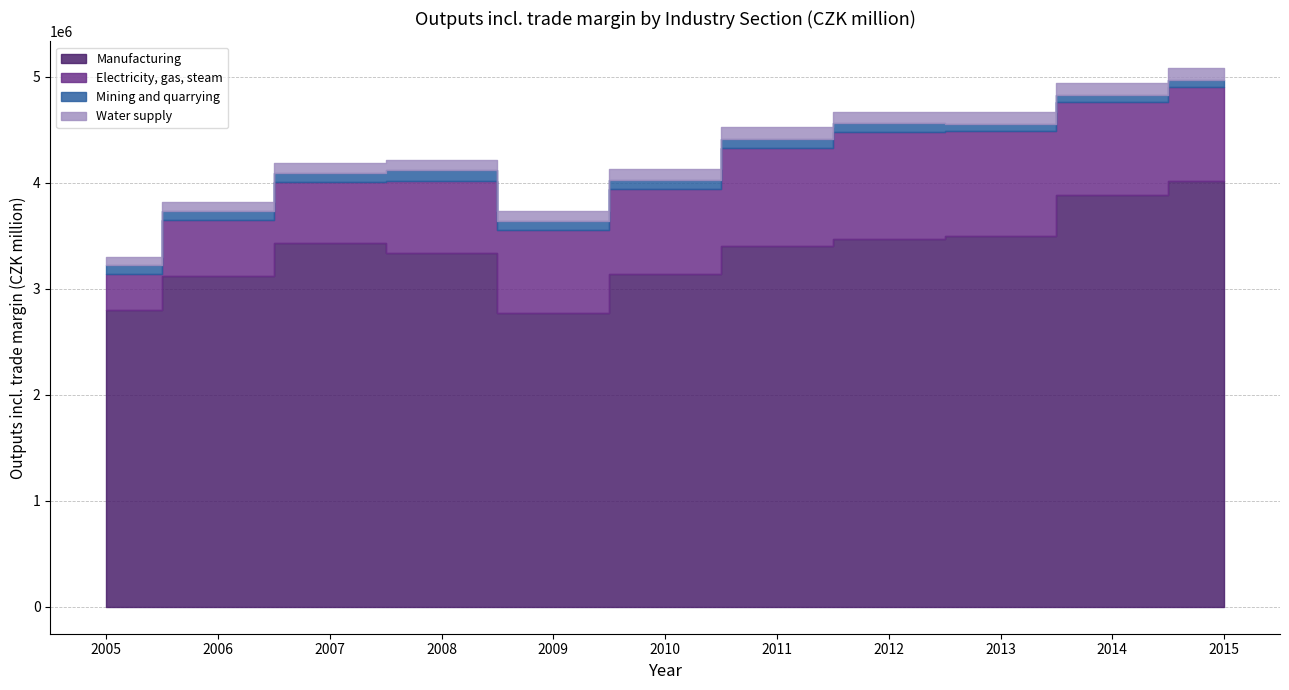

True or false: Mining and quarrying and Manufacturing intersect in this chart.

False